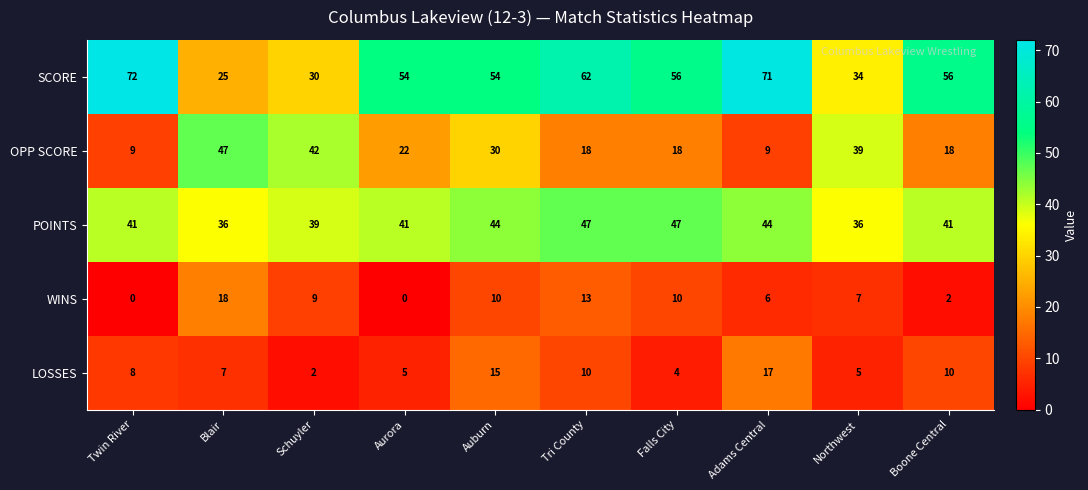

What is the total value across all series at Falls City?

135